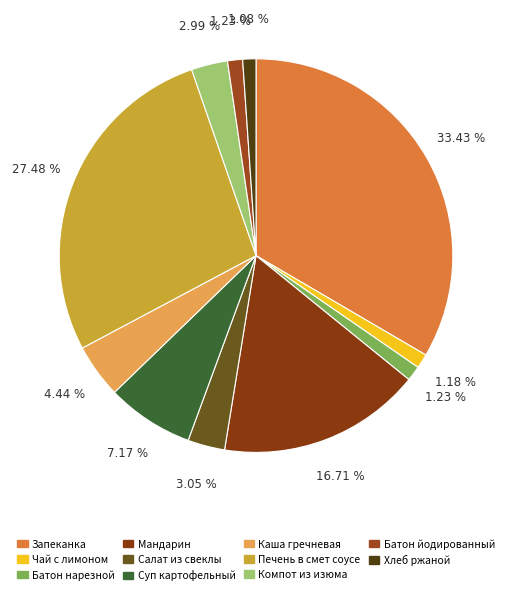

How many slices are in this pie chart?

11